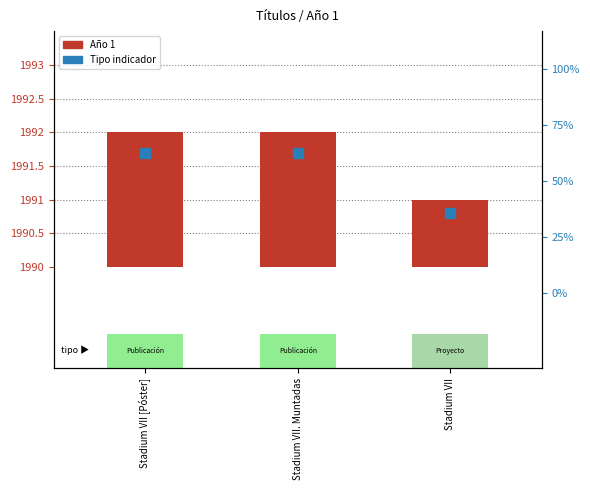

What is the minimum value shown in the chart?

1